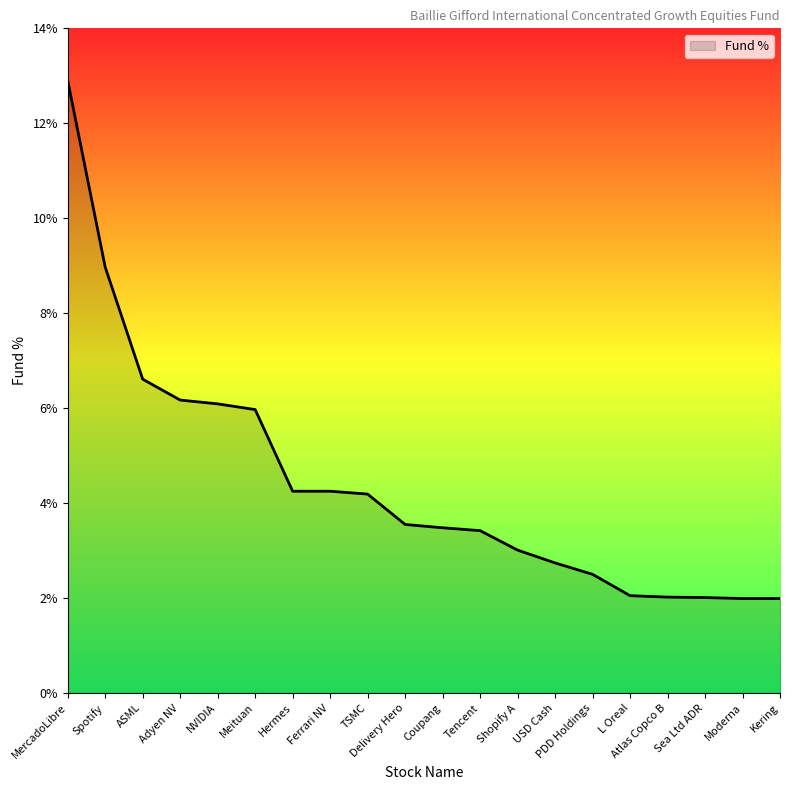

What position from the left is NVIDIA?

5